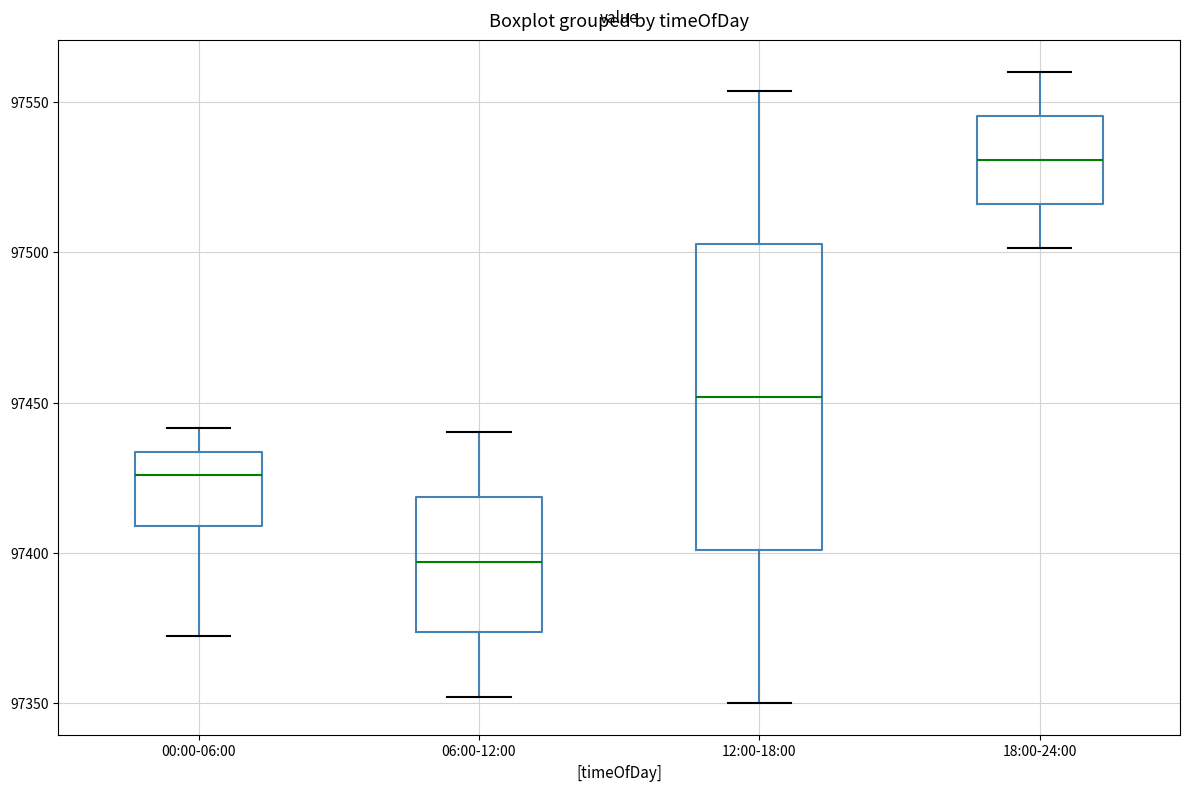

Which box has the lowest median line?

06:00-12:00